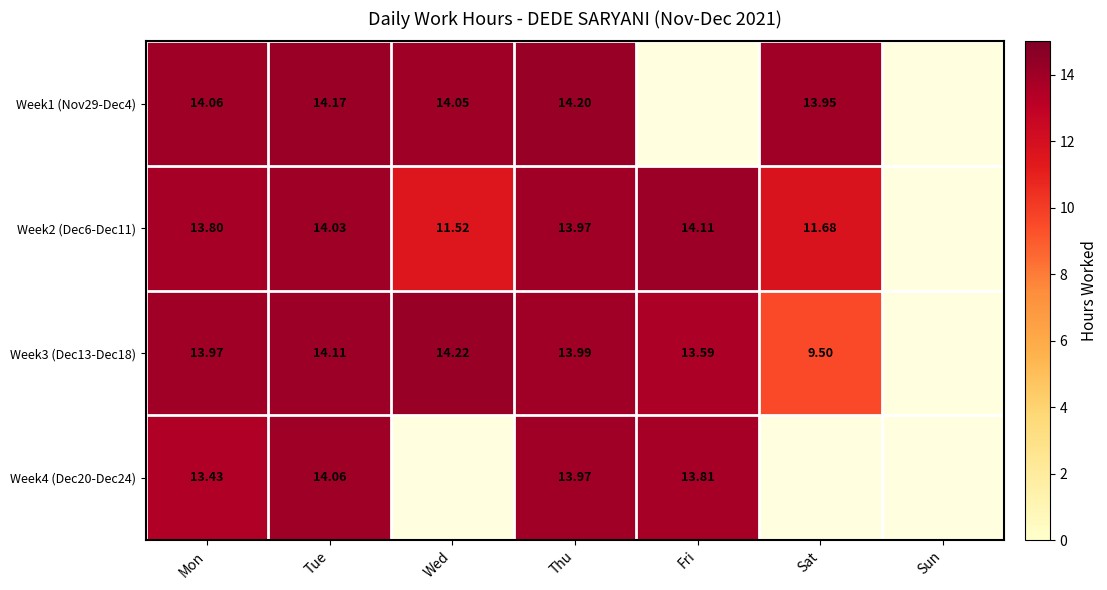

Is the value of Week3 (Dec13-Dec18) at Wed greater than the value of Week2 (Dec6-Dec11) at Wed?

Yes